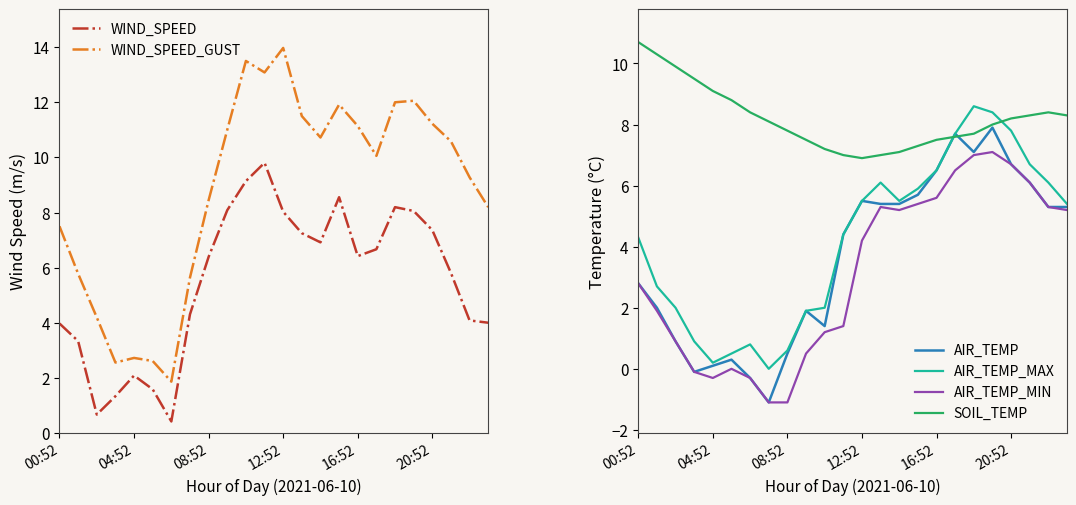

The SOIL_TEMP series shows 4.7 at 12:52. True or false?

False